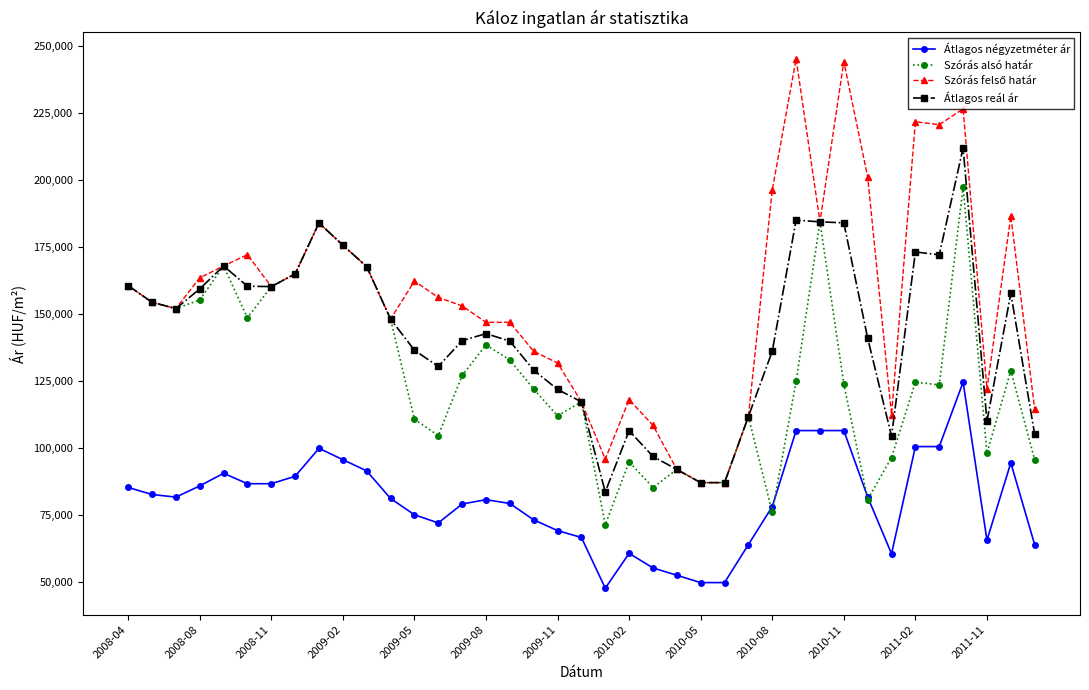

What is the value of the Átlagos négyzetméter ár point at the 29th from the left?

106633